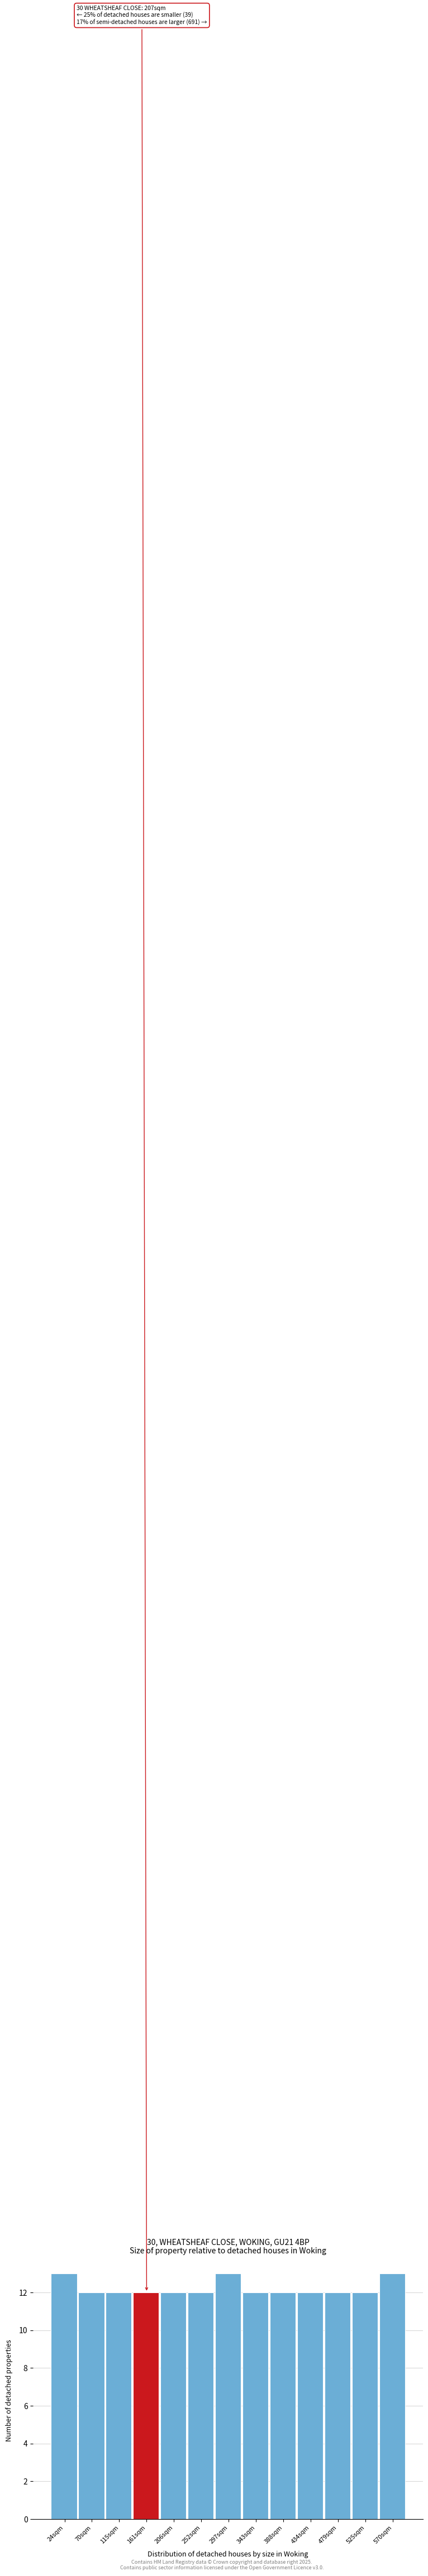

Reading left to right, transcribe all the data shown in this chart.

24sqm=13	70sqm=12	115sqm=12	161sqm=12	206sqm=12	252sqm=12	297sqm=13	343sqm=12	388sqm=12	434sqm=12	479sqm=12	525sqm=12	570sqm=13